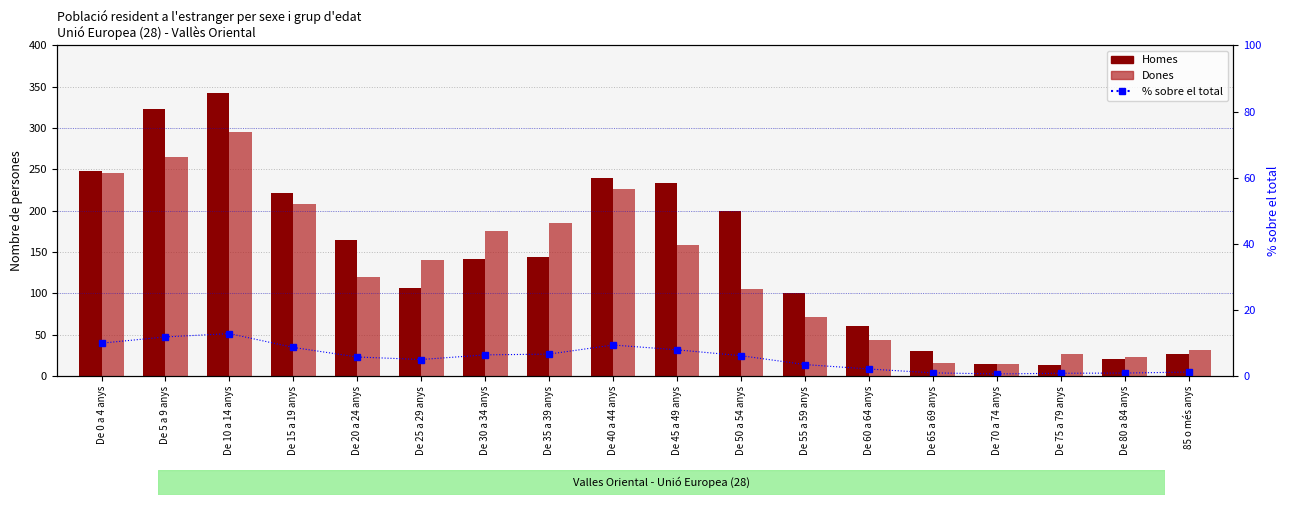

Which category has the lowest value in the Homes series?

De 75 a 79 anys